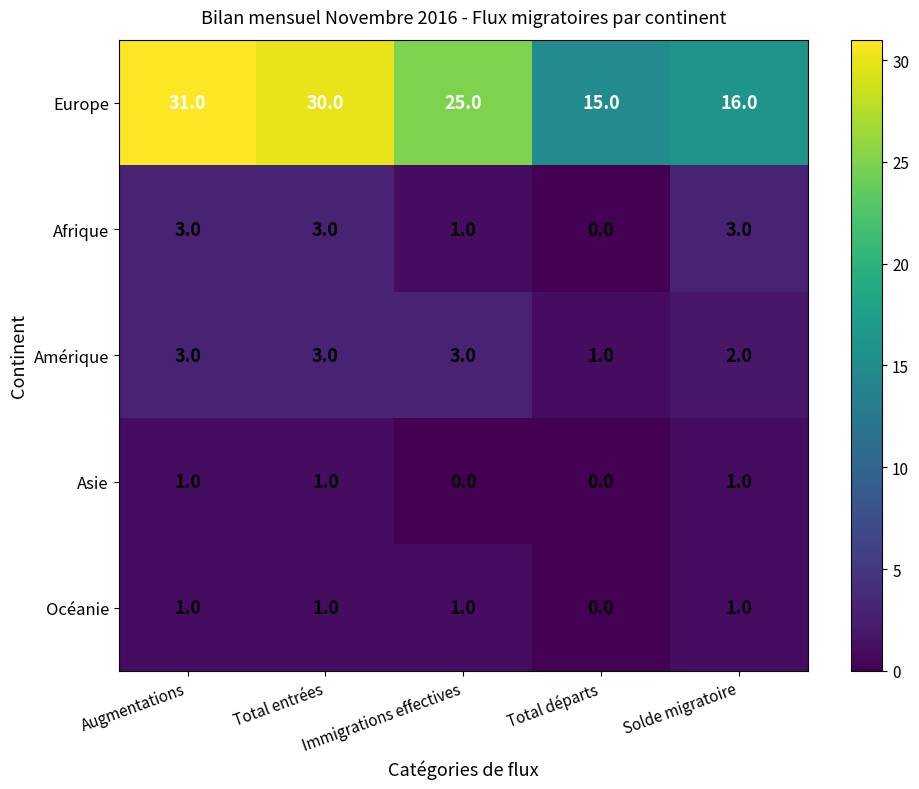

Is it true that Afrique equals 1 at Augmentations?

False